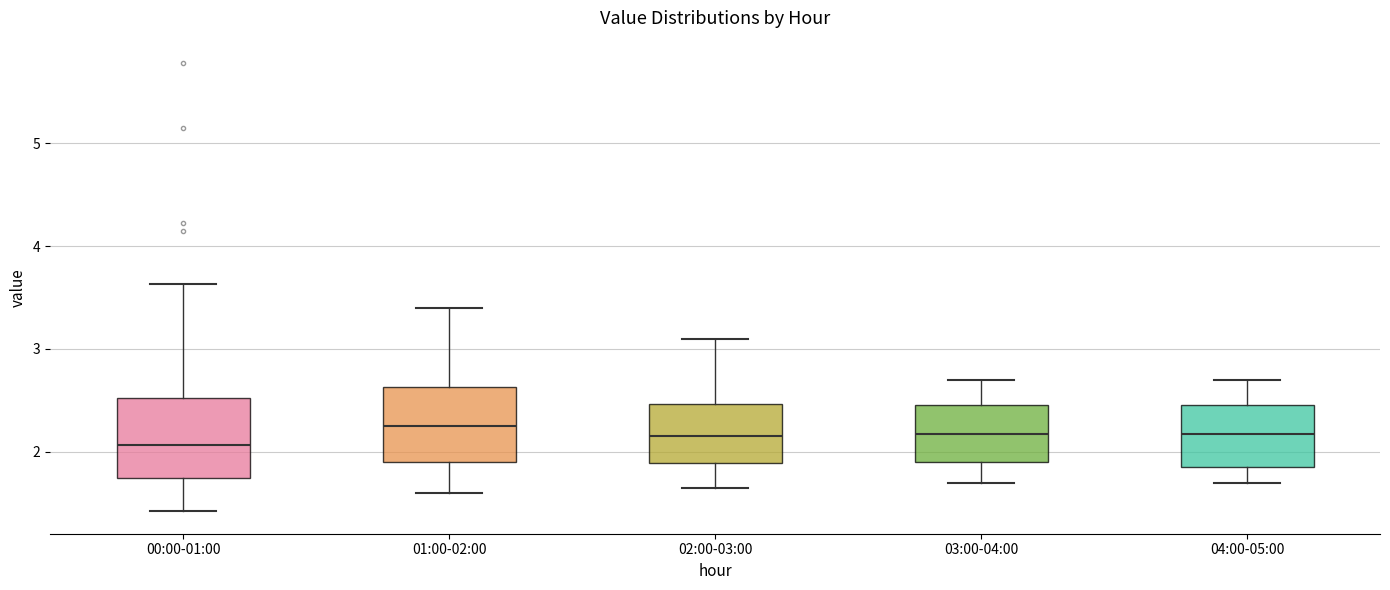

Where does the lower whisker of the box for 01:00-02:00 end on the y-axis? The values are not printed on the chart, so give them approximately, as read against the axis.

1.6